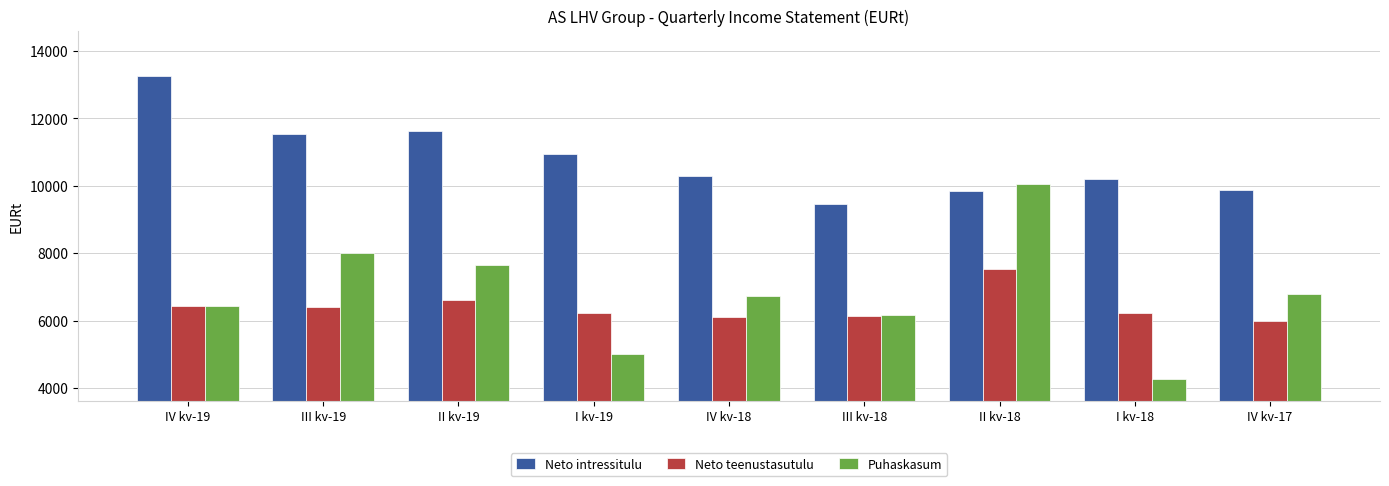

The Puhaskasum series shows 4588.5 at IV kv-17. True or false?

False